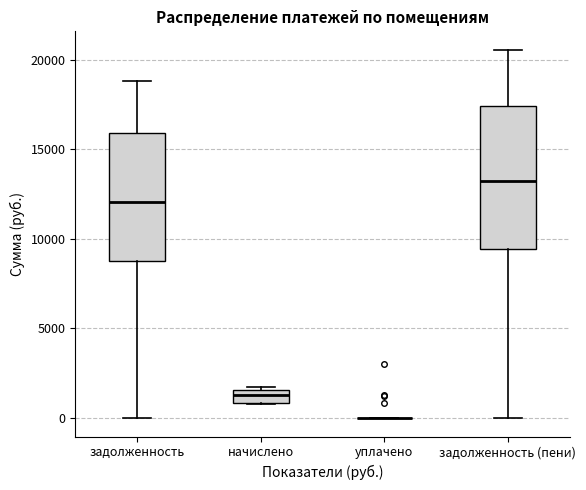

Where does the lower whisker of the box for задолженность (пени) end on the y-axis? The values are not printed on the chart, so give them approximately, as read against the axis.

0